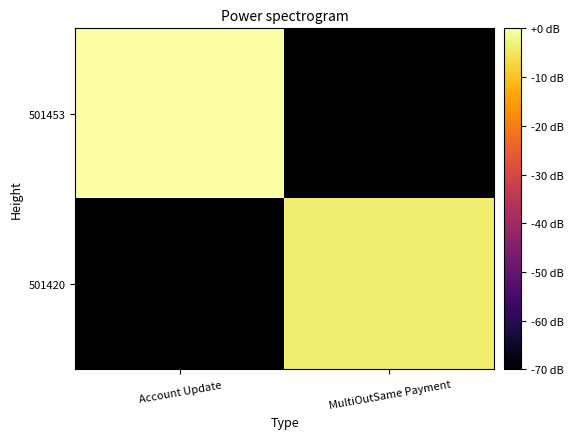

Which series has the largest total across all categories?

501453